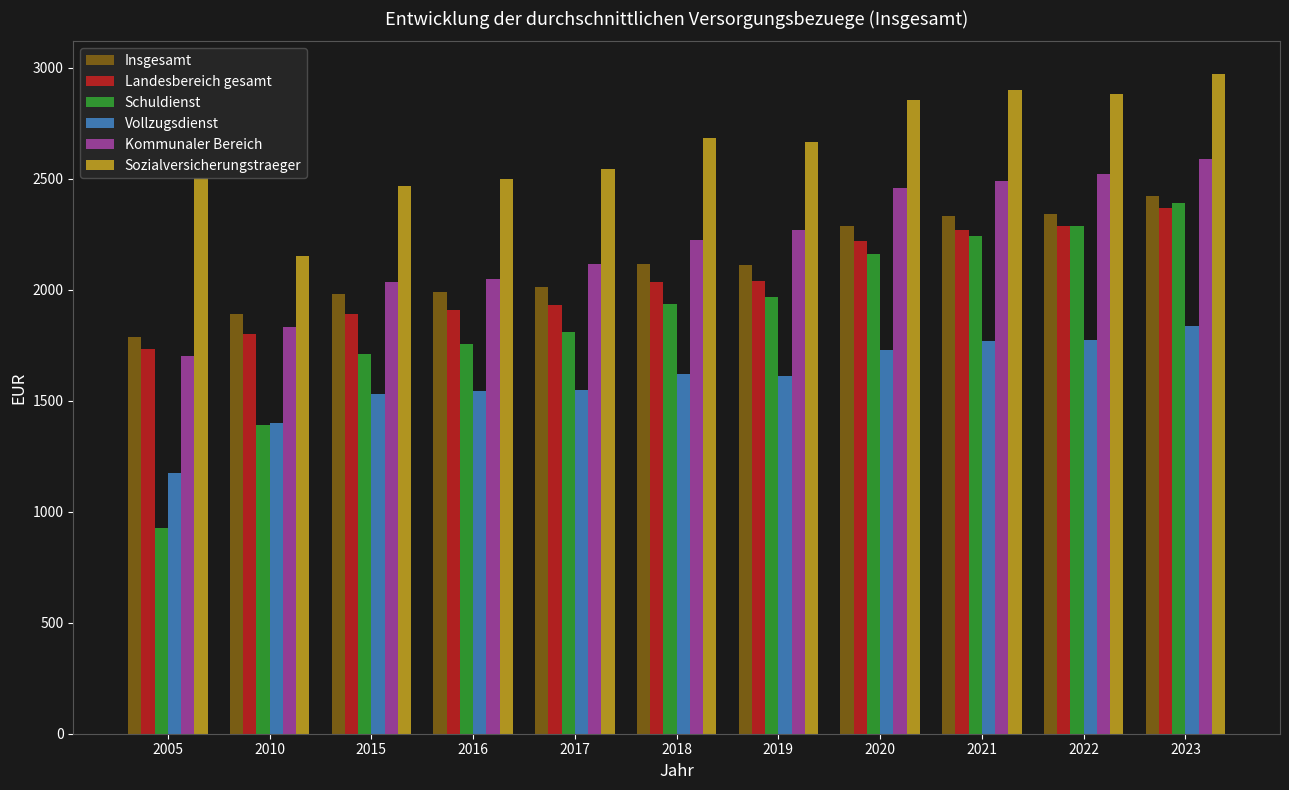

Count the number of categories in the chart.

11